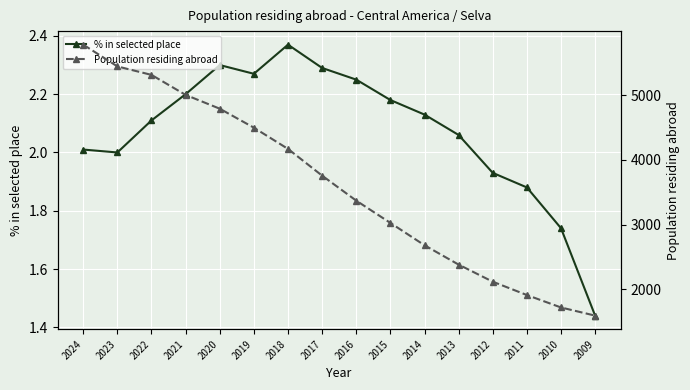

Which category has the lowest value in the % in selected place series?

2009